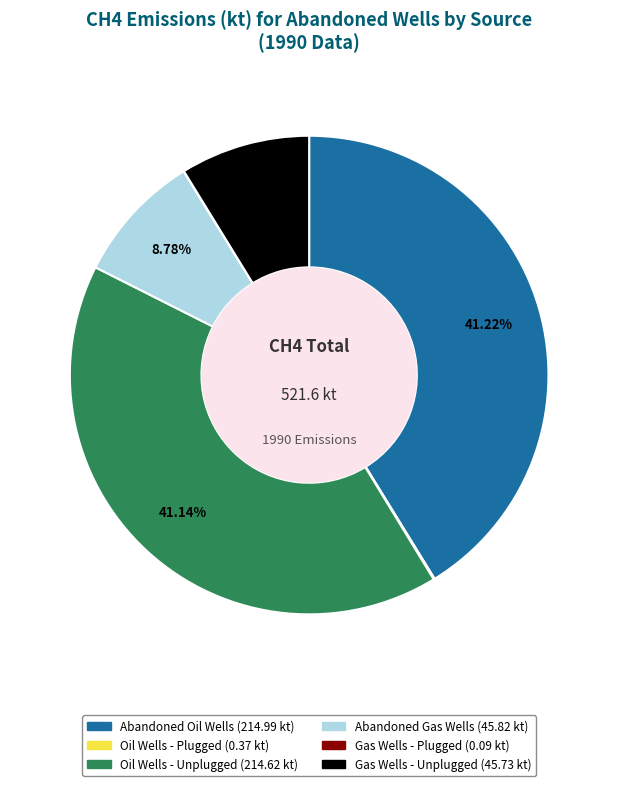

Is there any slice that represents more than half of the pie?

No